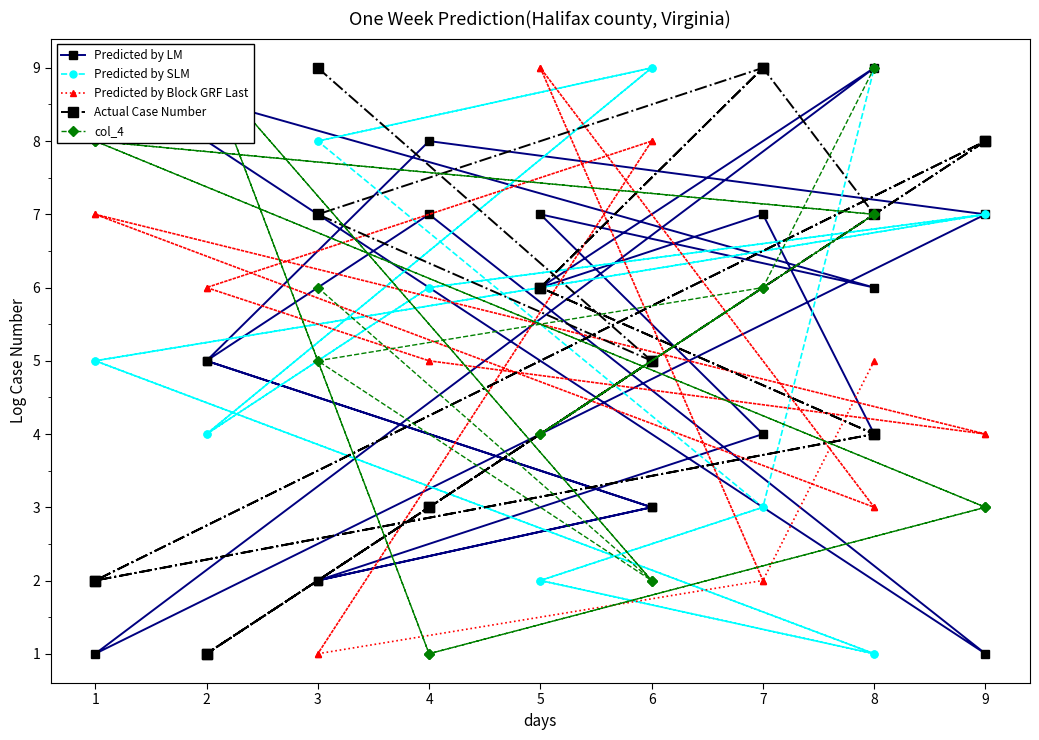

What is the value of the Predicted by SLM point at the 6th from the left?

5